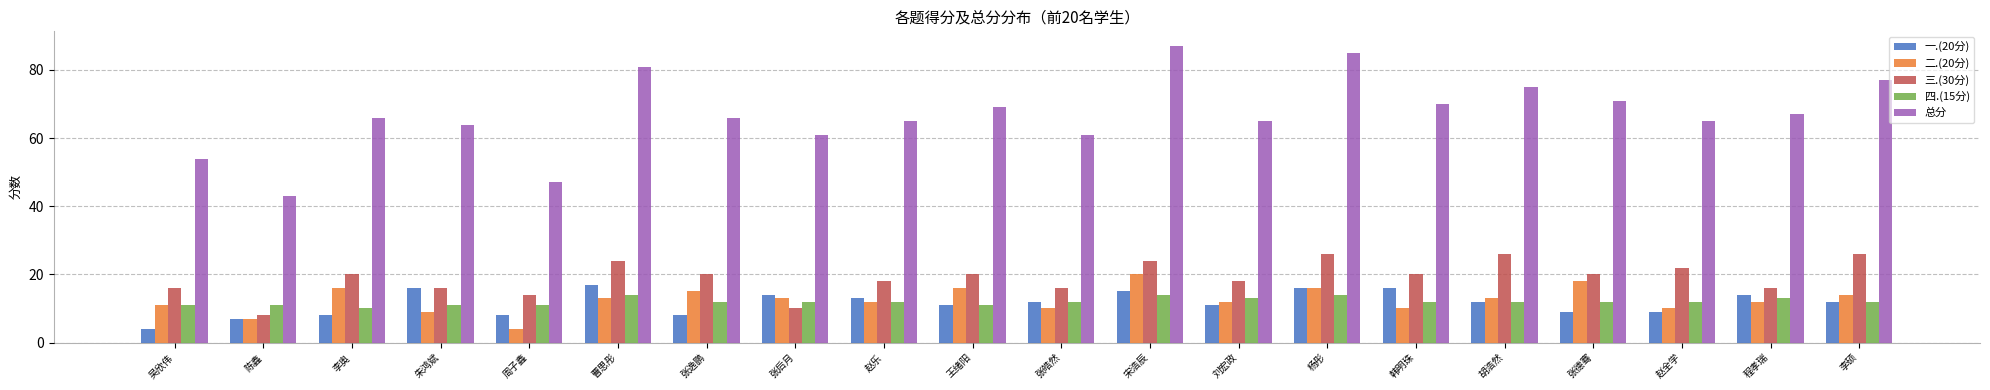

Does the chart contain stacked bars?

No